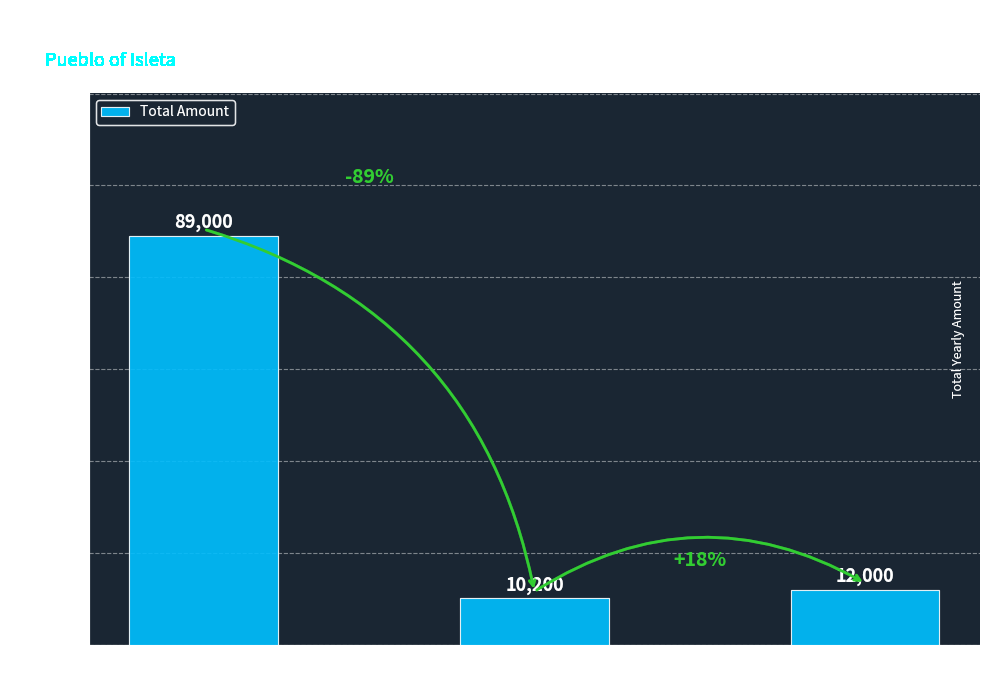

Which label corresponds to the largest value in the chart?

Candidate